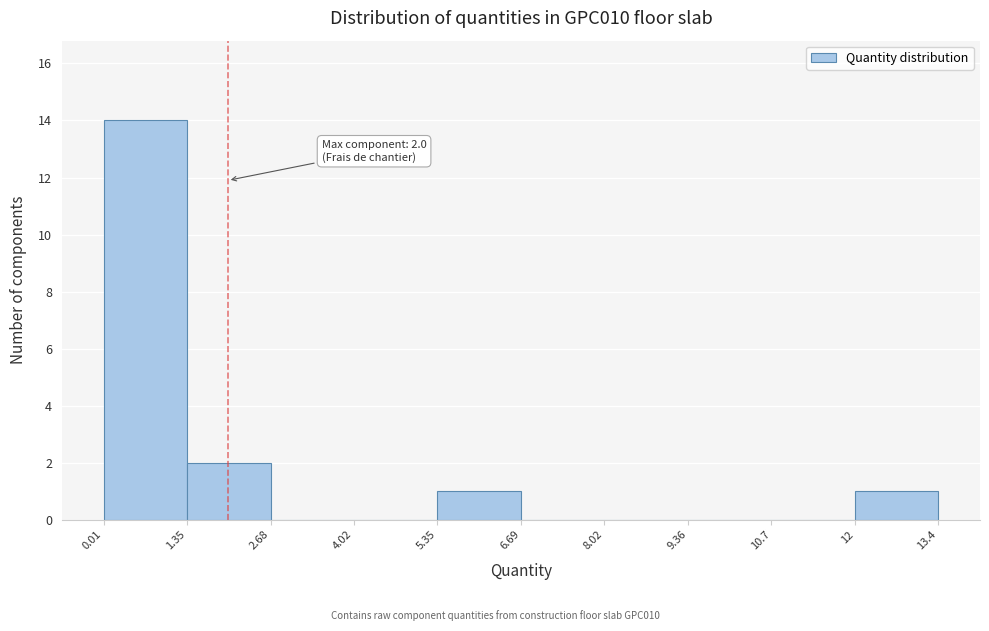

Which range on the x-axis has the tallest bar?

0.01 to 1.35